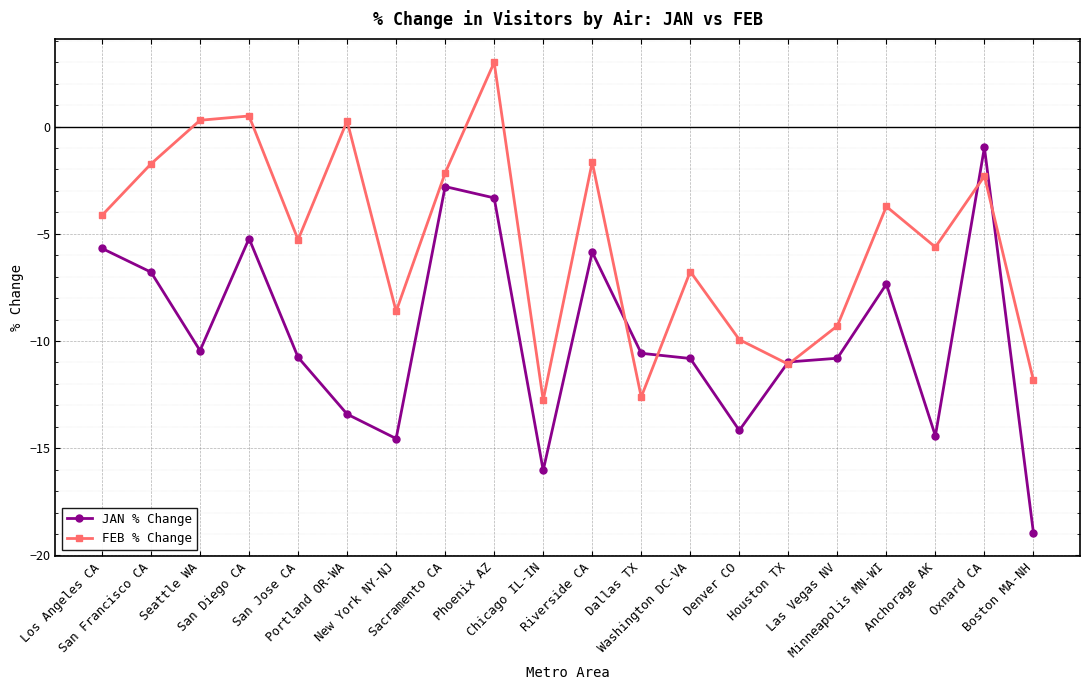

What is the total value across all series at Riverside CA?

-7.5